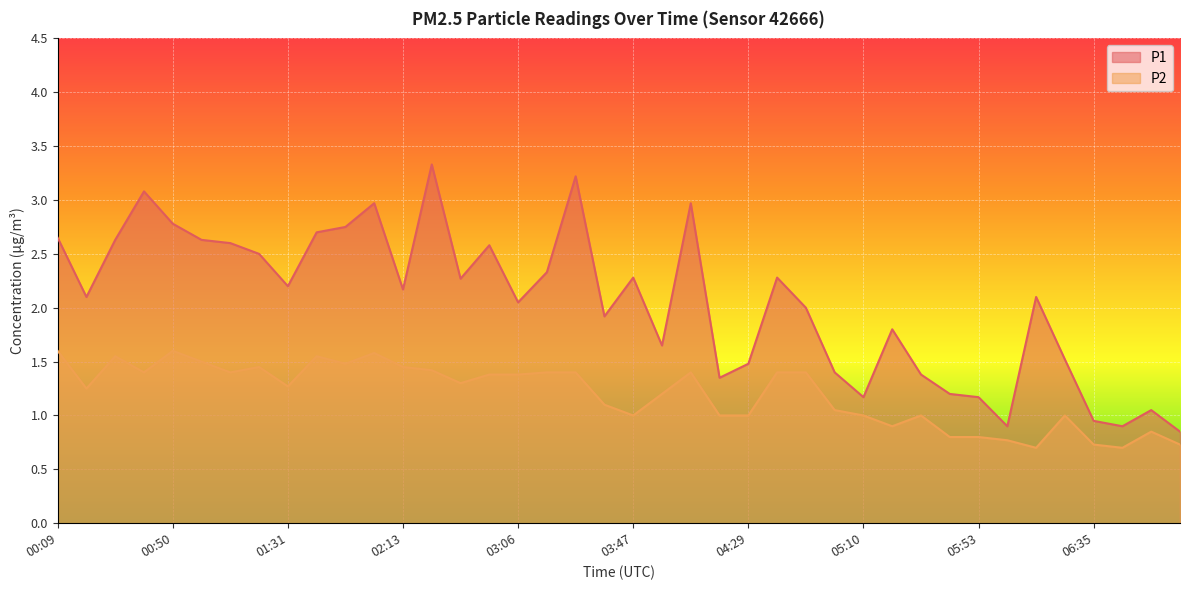

Where is the first local maximum for P2?

00:29